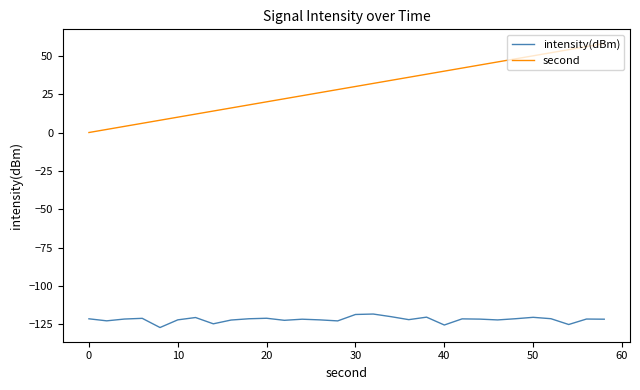

True or false: intensity(dBm) and second intersect in this chart.

False